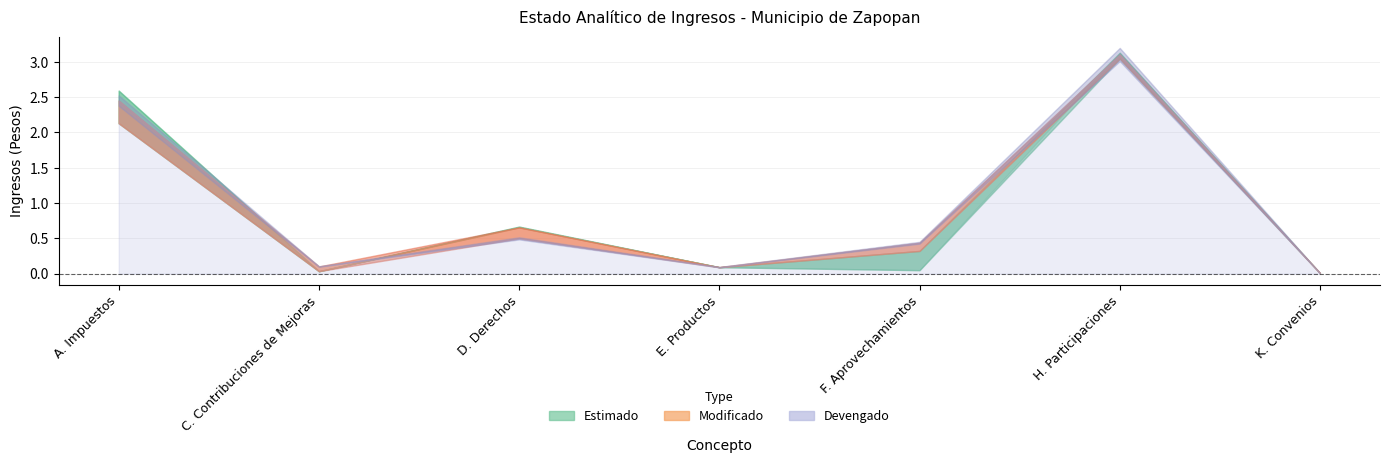

The Devengado series shows 500350829.2 at D. Derechos. True or false?

True